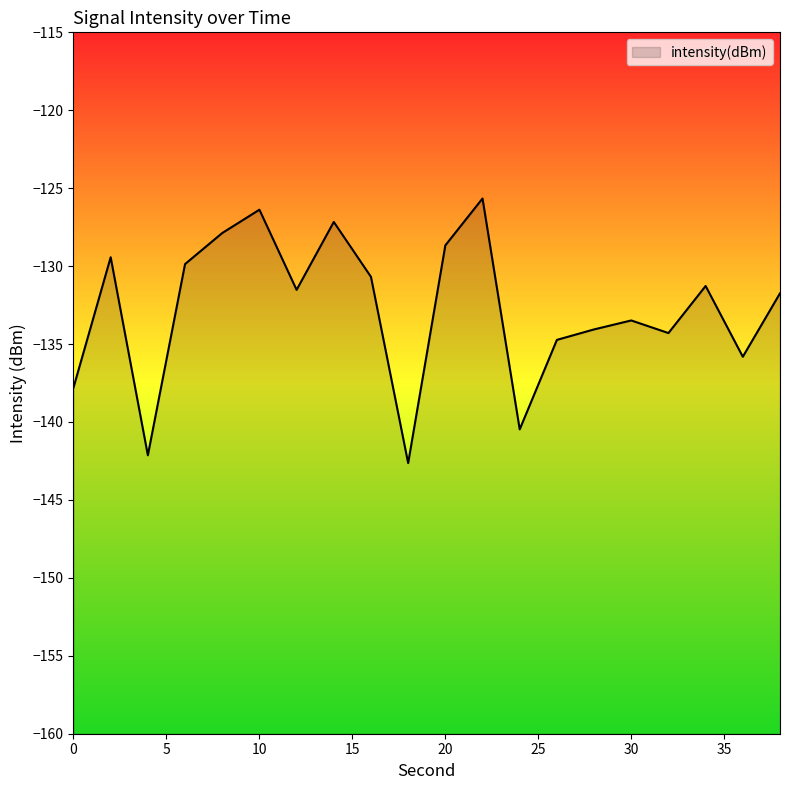

Does the chart display data point markers on the line(s)?

No